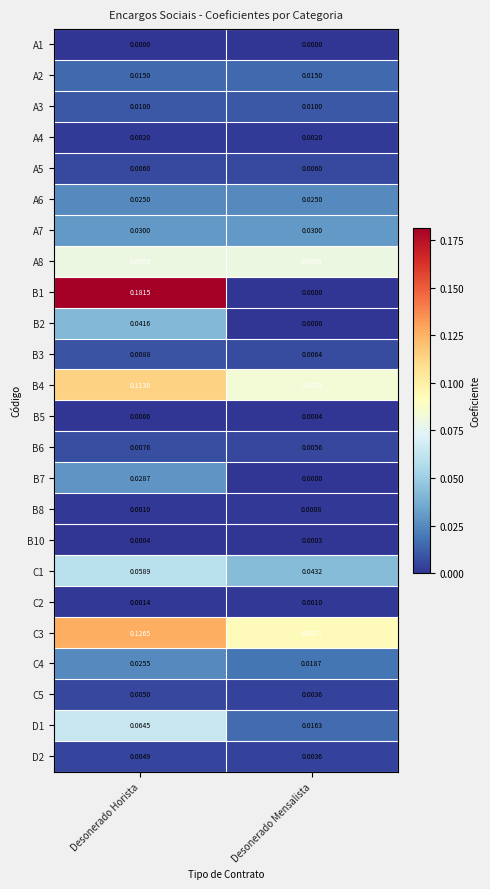

At which category is the sum across all series the highest?

Desonerado Horista